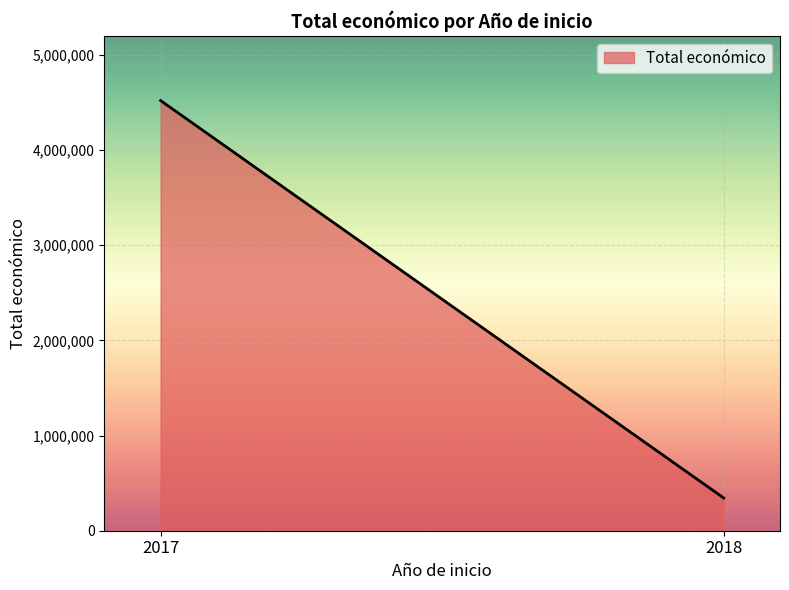

What value does the data have at 2018?

344243